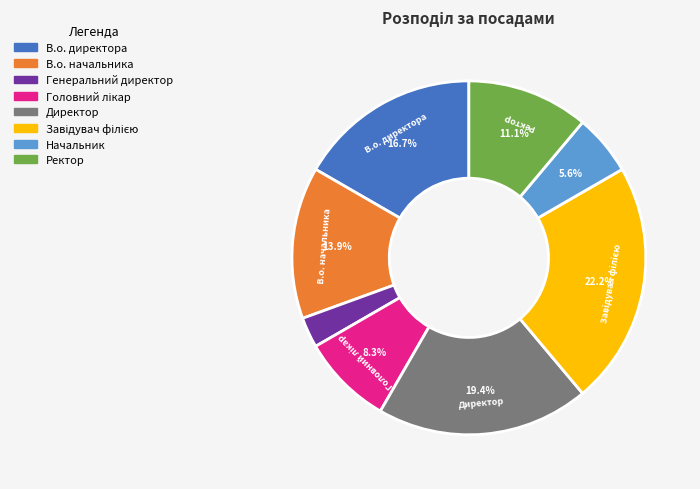

Which slice is the smallest?

Генеральний директор